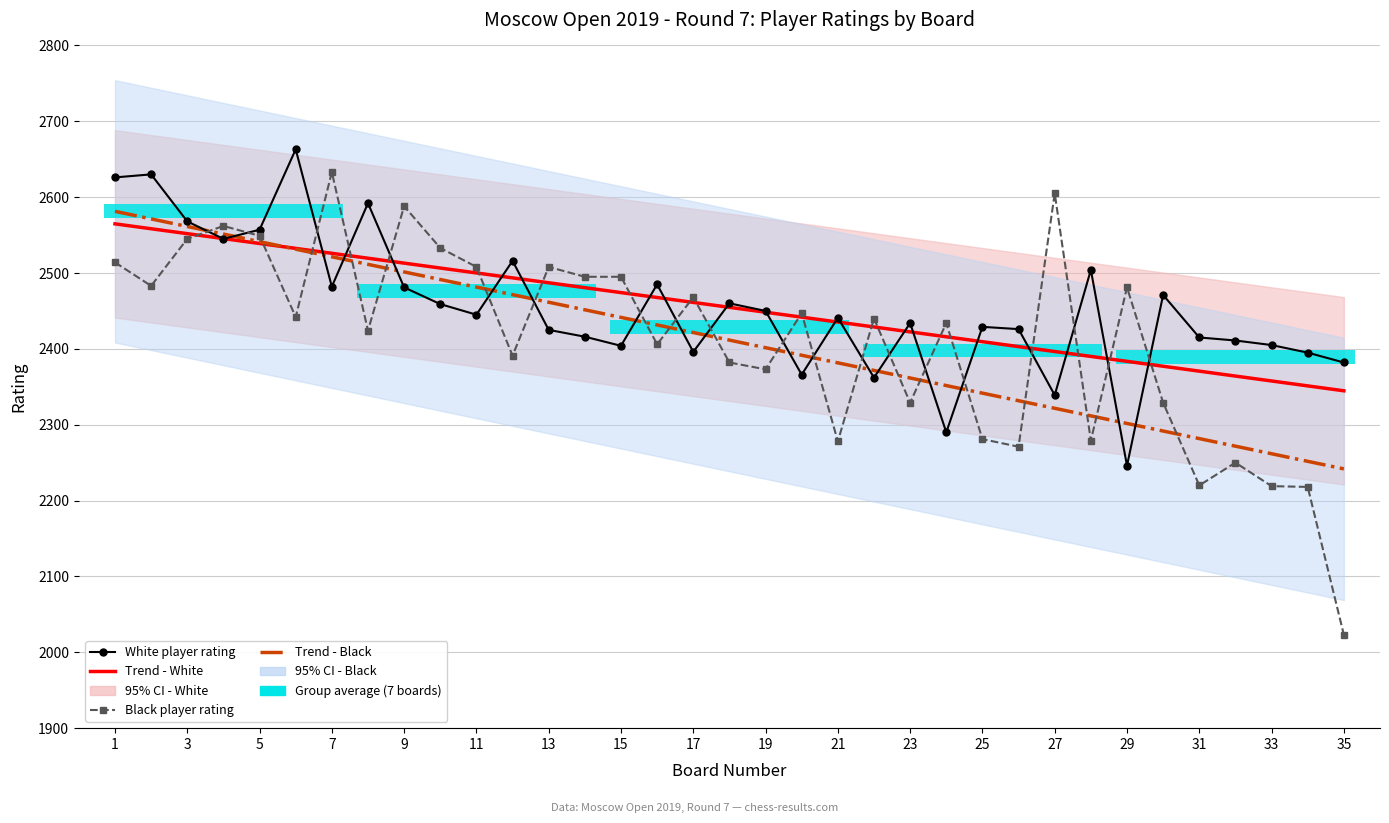

The Black player rating series shows 1228.6 at 5. True or false?

False